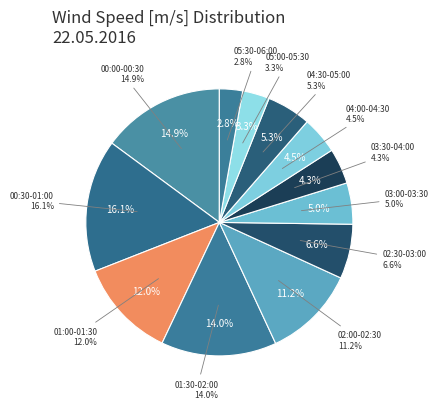

To the nearest percent, what is the average slice percentage?

8%